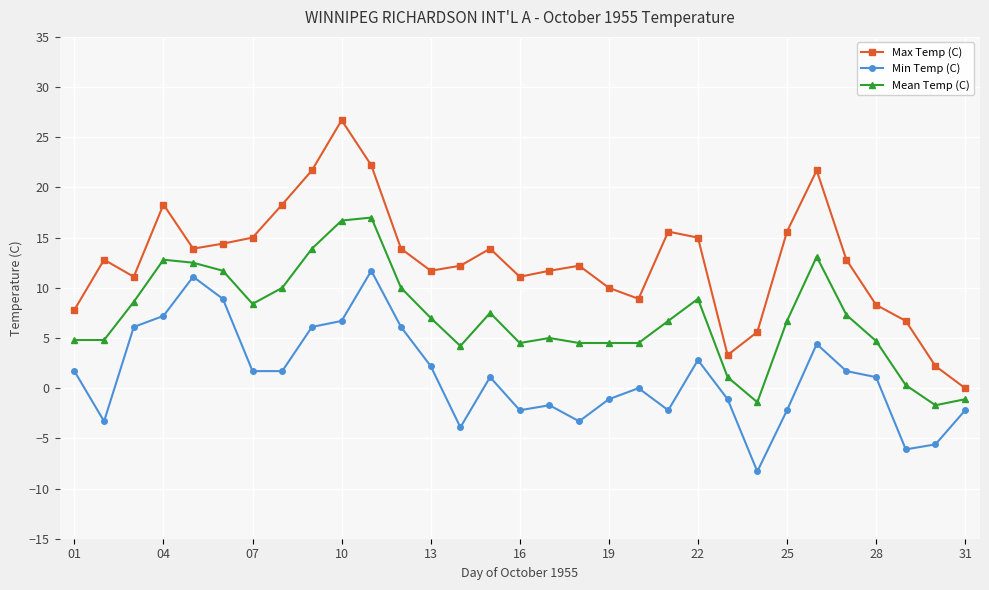

At how many categories does at least one series exceed 20?

4